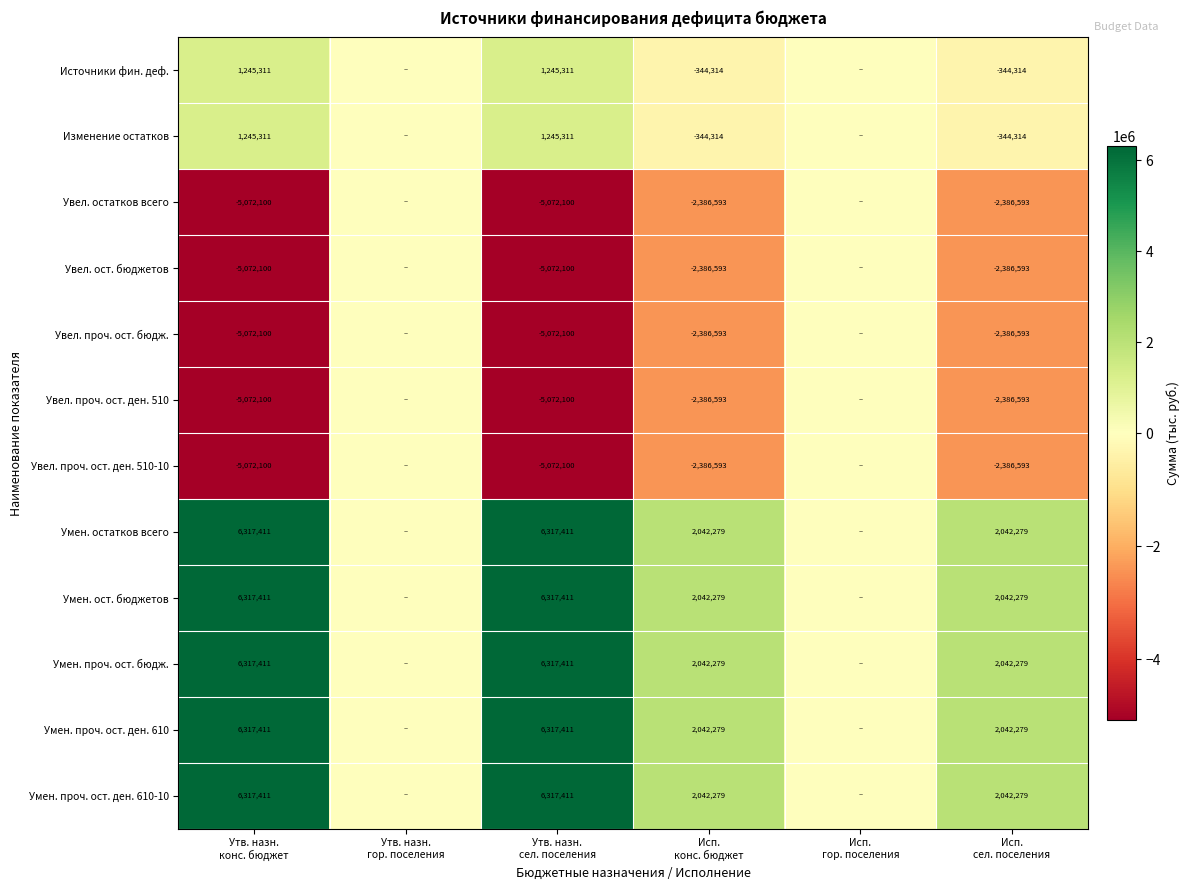

At which category does the chart reach its peak across all series?

Утв. назн.
конс. бюджет